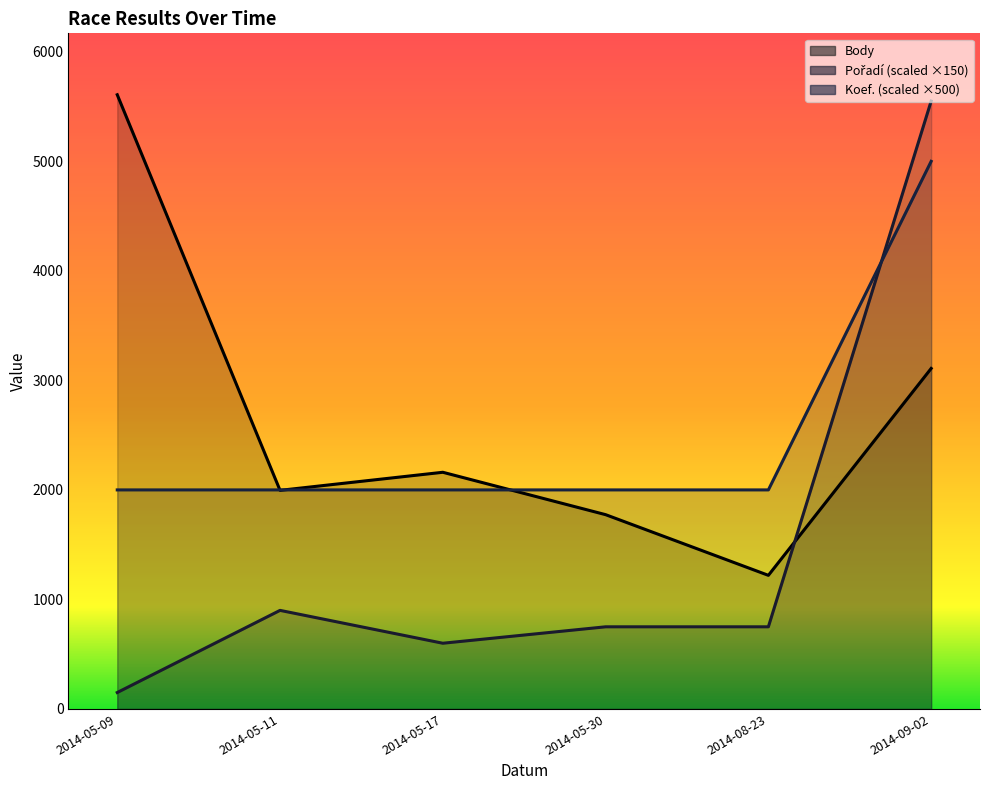

How many intersections are there between Koef. and Body?

3